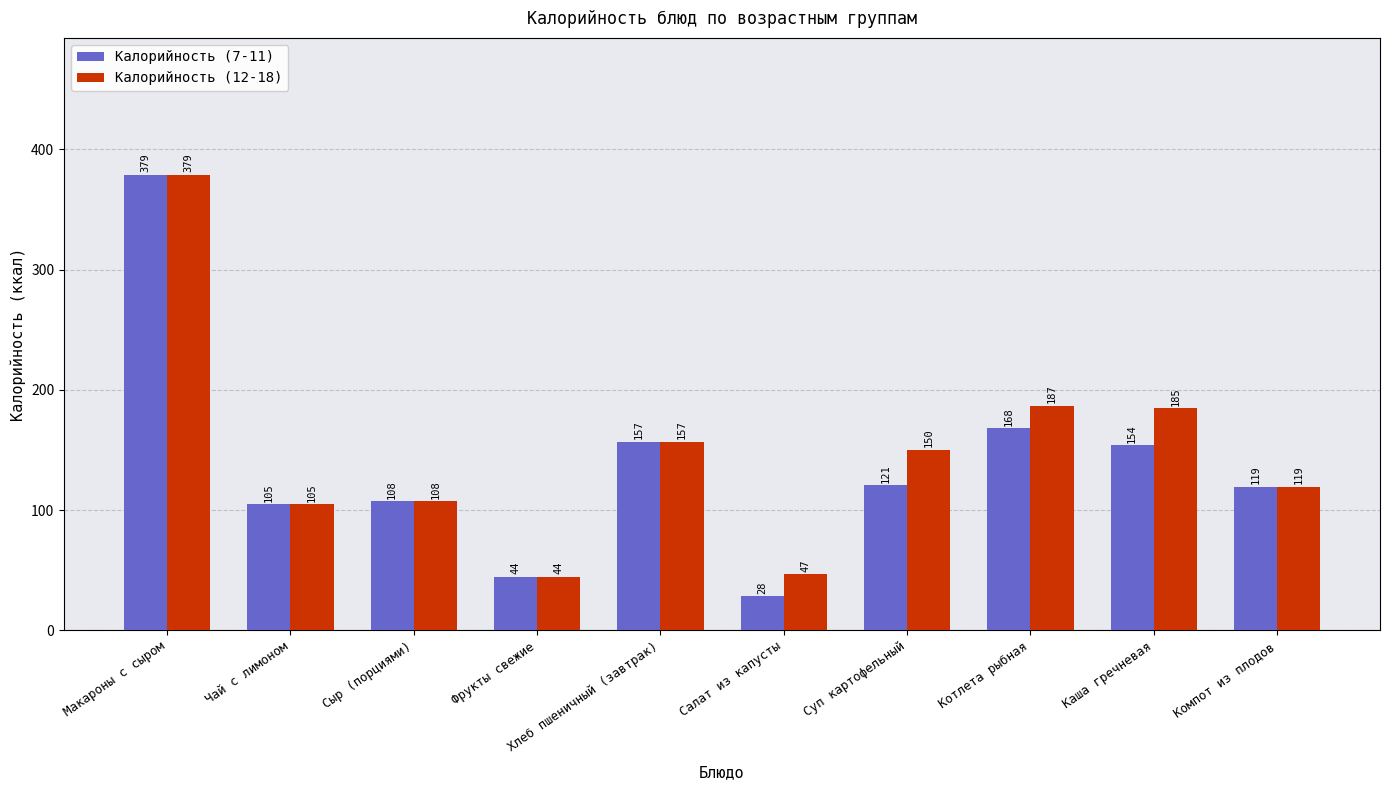

At which label does Калорийность (12-18) first exceed 150?

Макароны с сыром